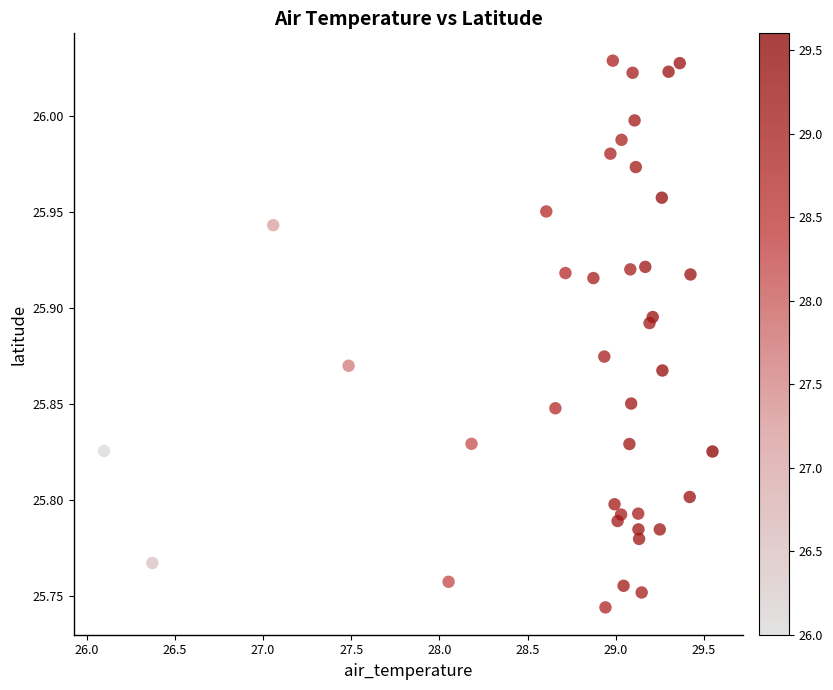

What is the range of Y values (max minus min)?

0.3